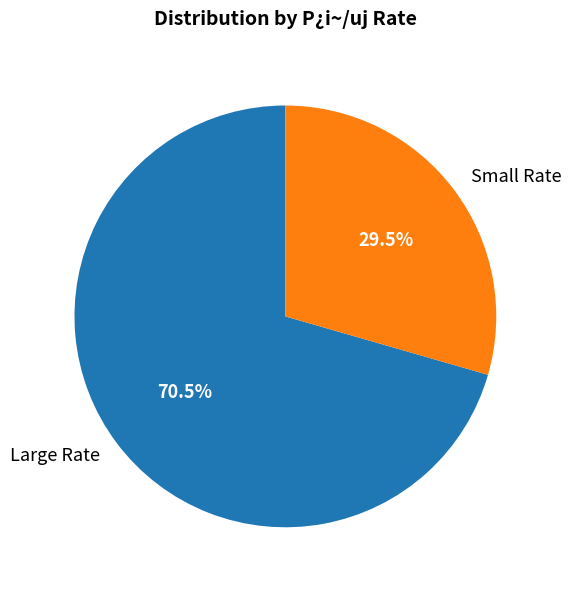

Between Small Rate and Large Rate, which is larger?

Large Rate